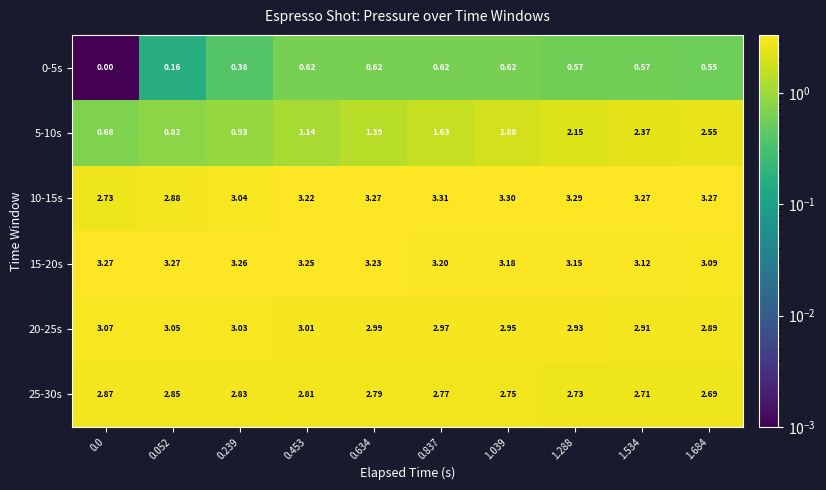

Rank the series at 0.837 from highest to lowest value.

10-15s, 15-20s, 20-25s, 25-30s, 5-10s, 0-5s